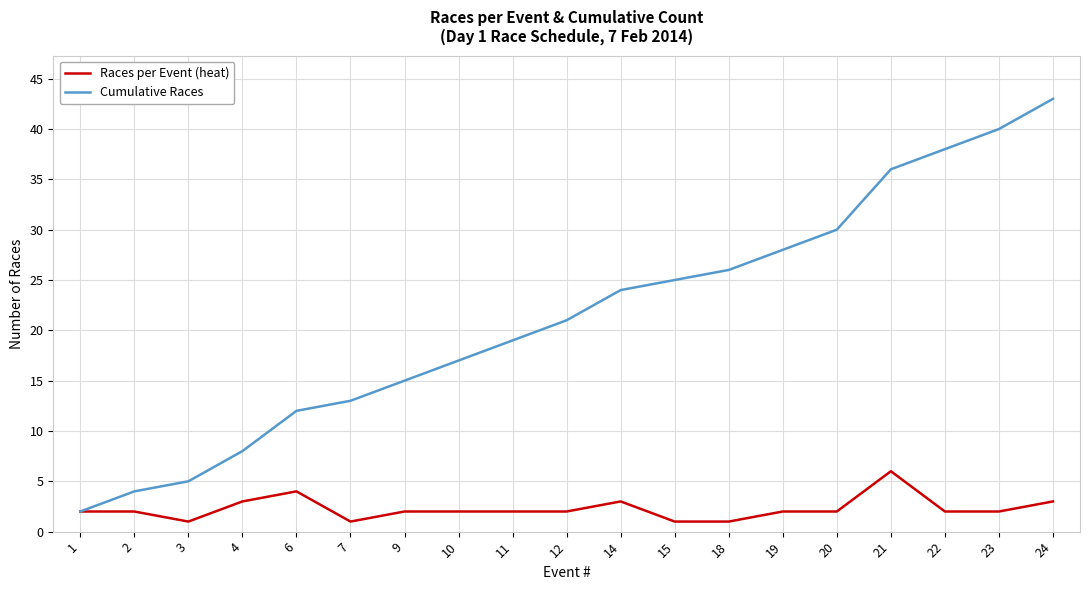

At which category does the chart reach its peak across all series?

24